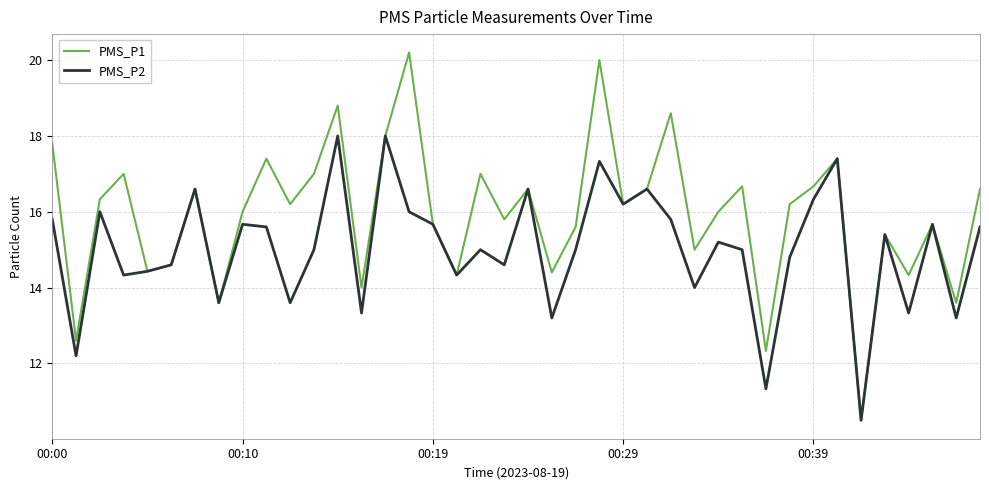

Which series has the widest spread of values?

PMS_P1